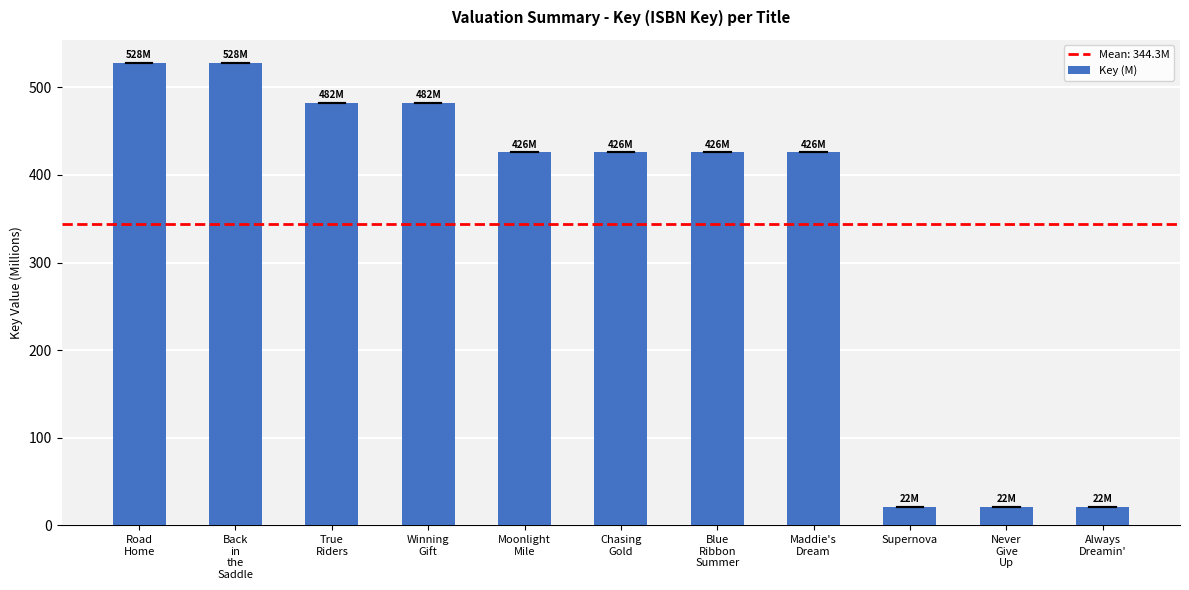

Reading left to right, list all the values displayed in this chart.

528.0	528.0	482.1	482.1	425.7	425.7	425.7	425.7	21.6	21.6	21.6